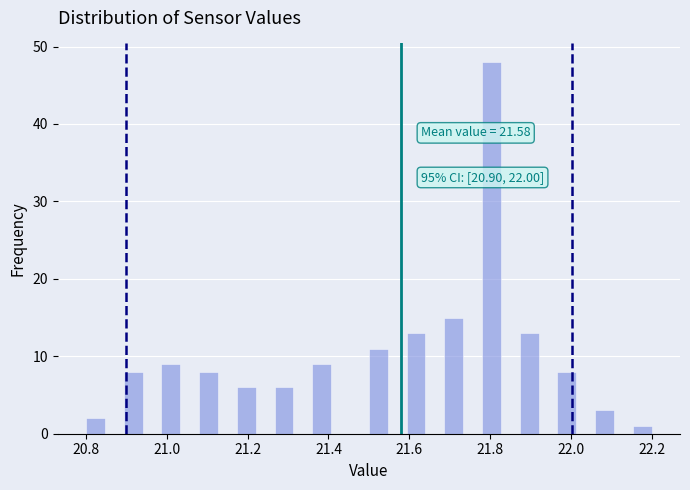

Read against the x-axis, roughly where is the centre of the tallest bar?

21.80